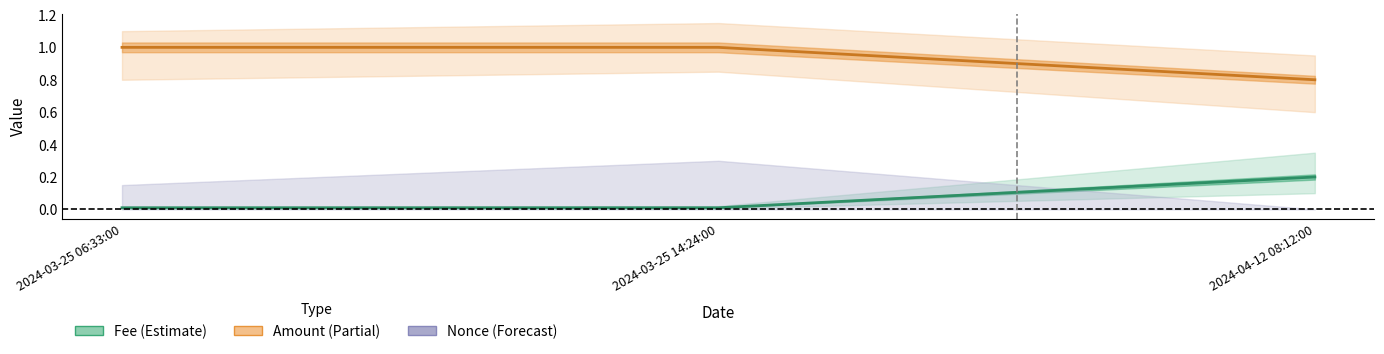

What is the approximate value of Amount (center) at 2024-04-12 08:12:00?

0.8